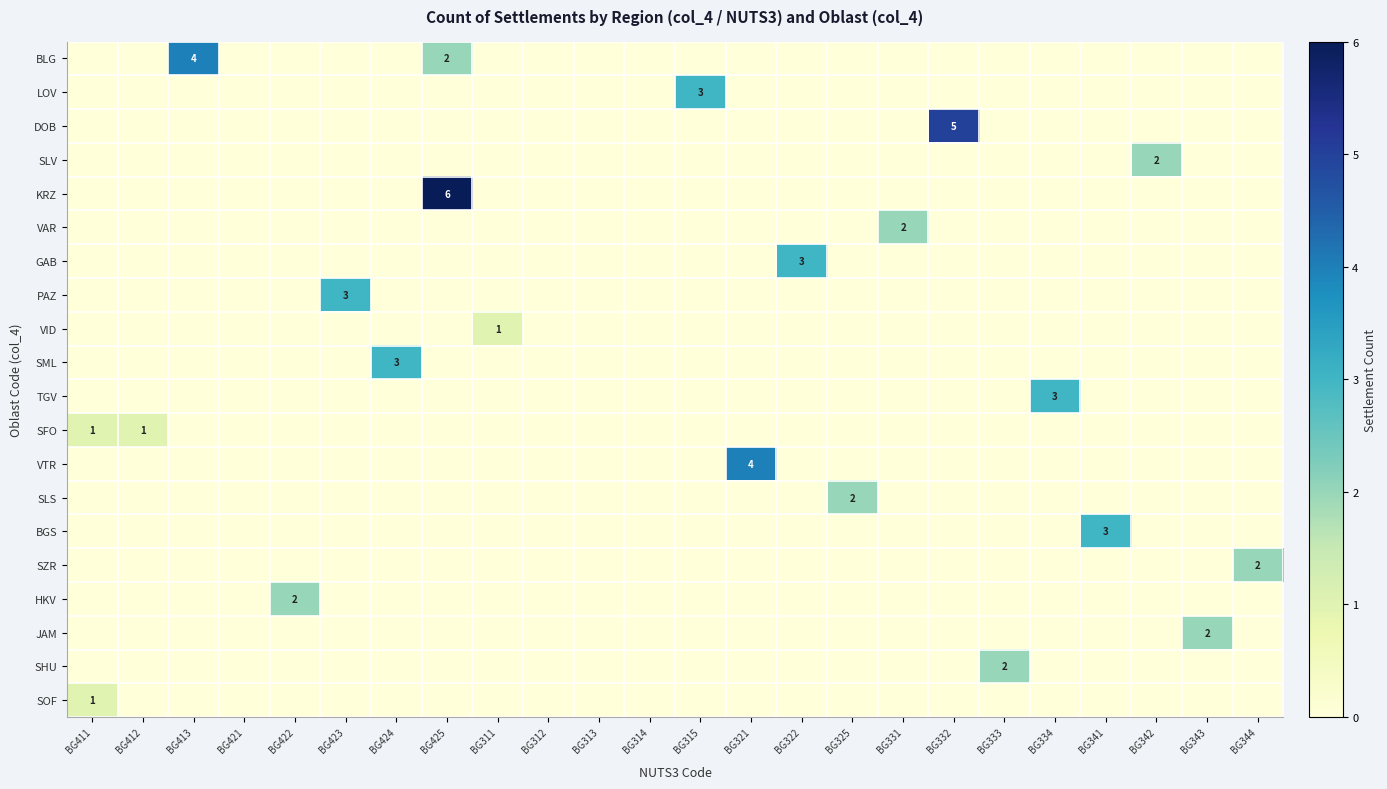

The value of VTR at BG321 is 1. True or false?

False